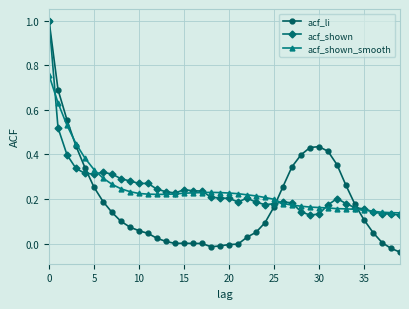

Which series has the widest spread of values?

acf_li